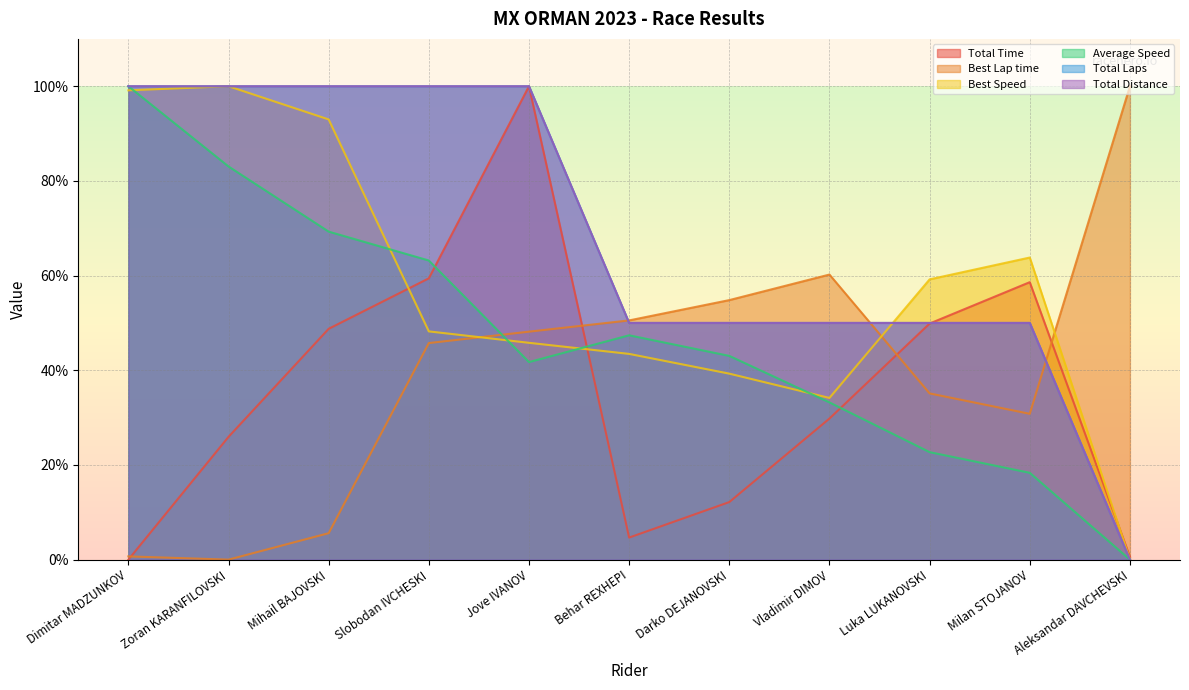

True or false: Best Lap time and Total Distance intersect in this chart.

True